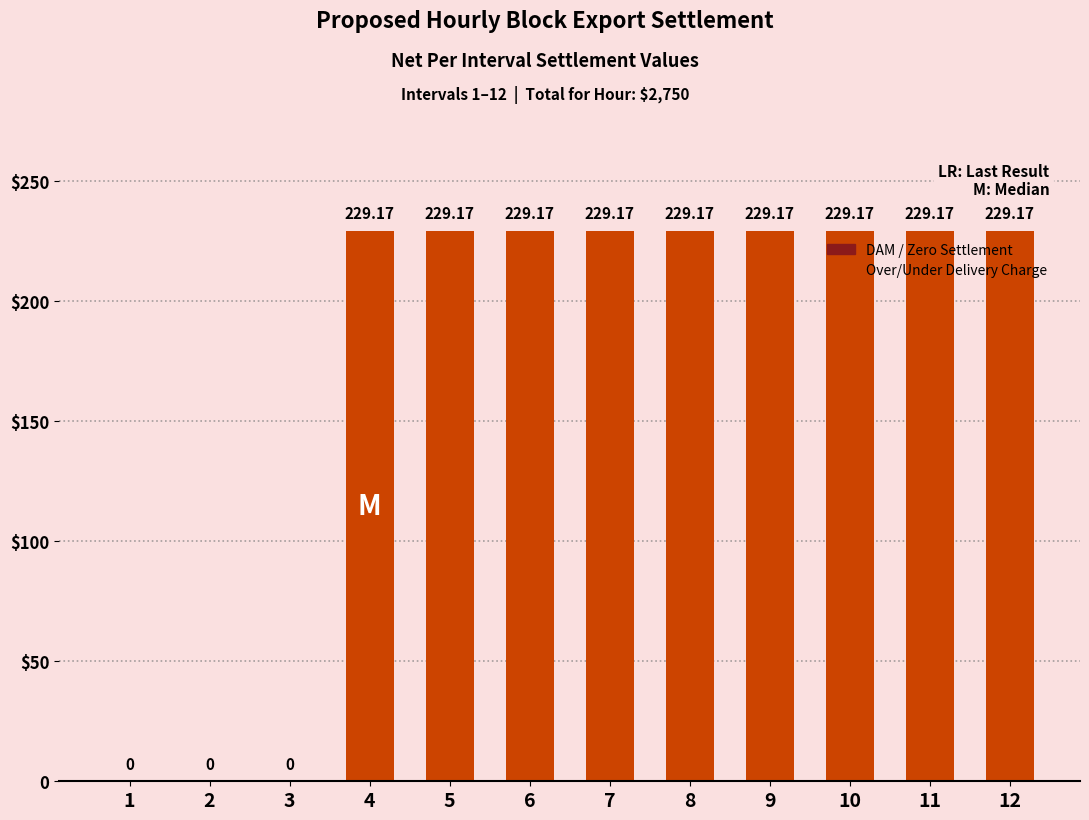

Are the bars horizontal?

No